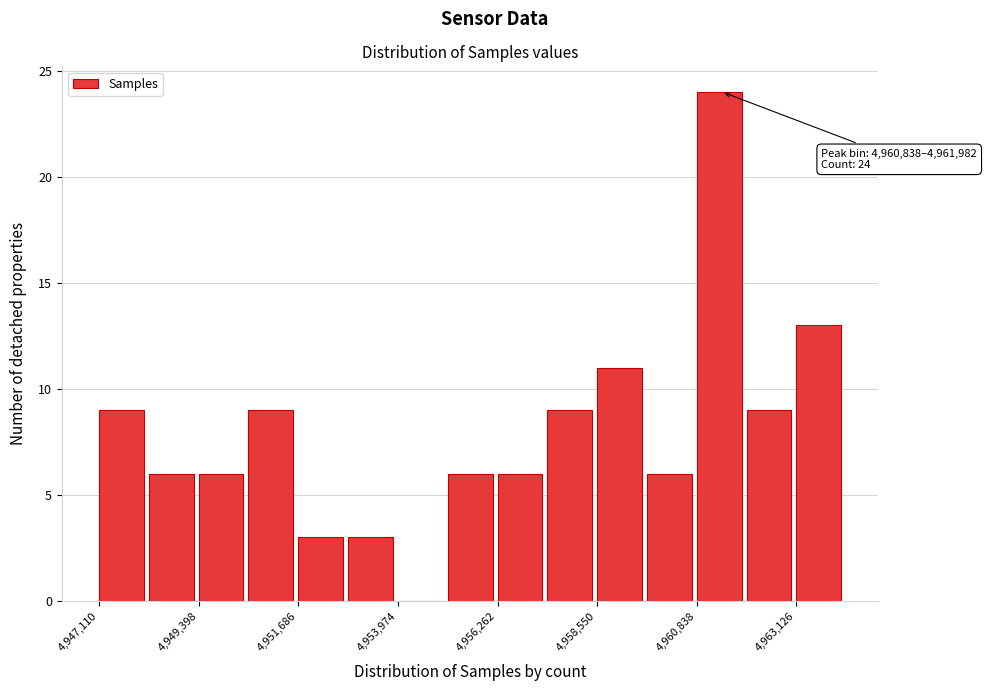

Read against the x-axis, roughly where is the centre of the tallest bar?

4961500